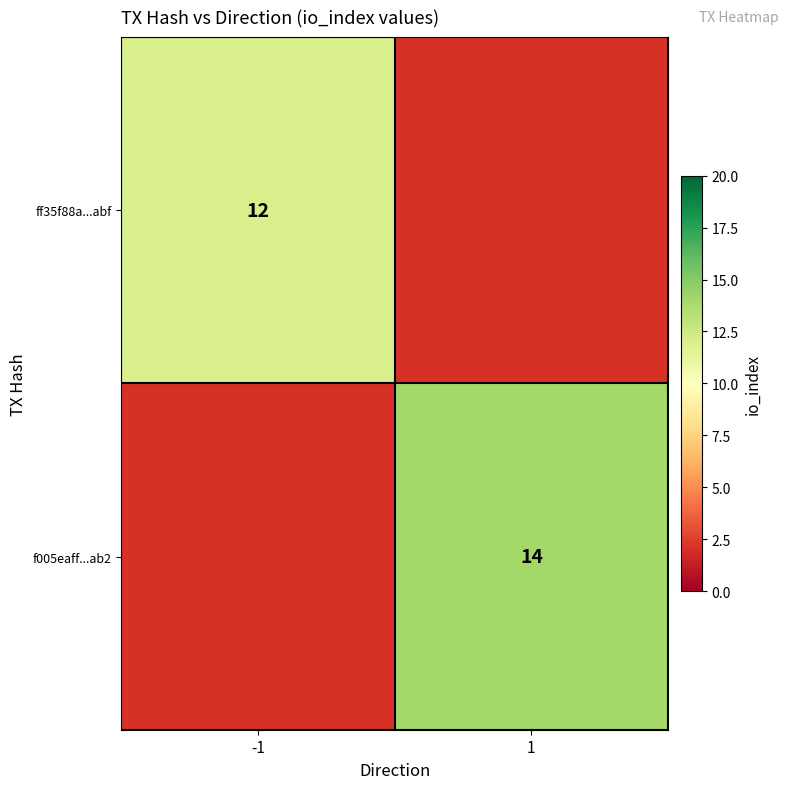

The value of f005eaff...ab2 at 1 is 4. True or false?

False